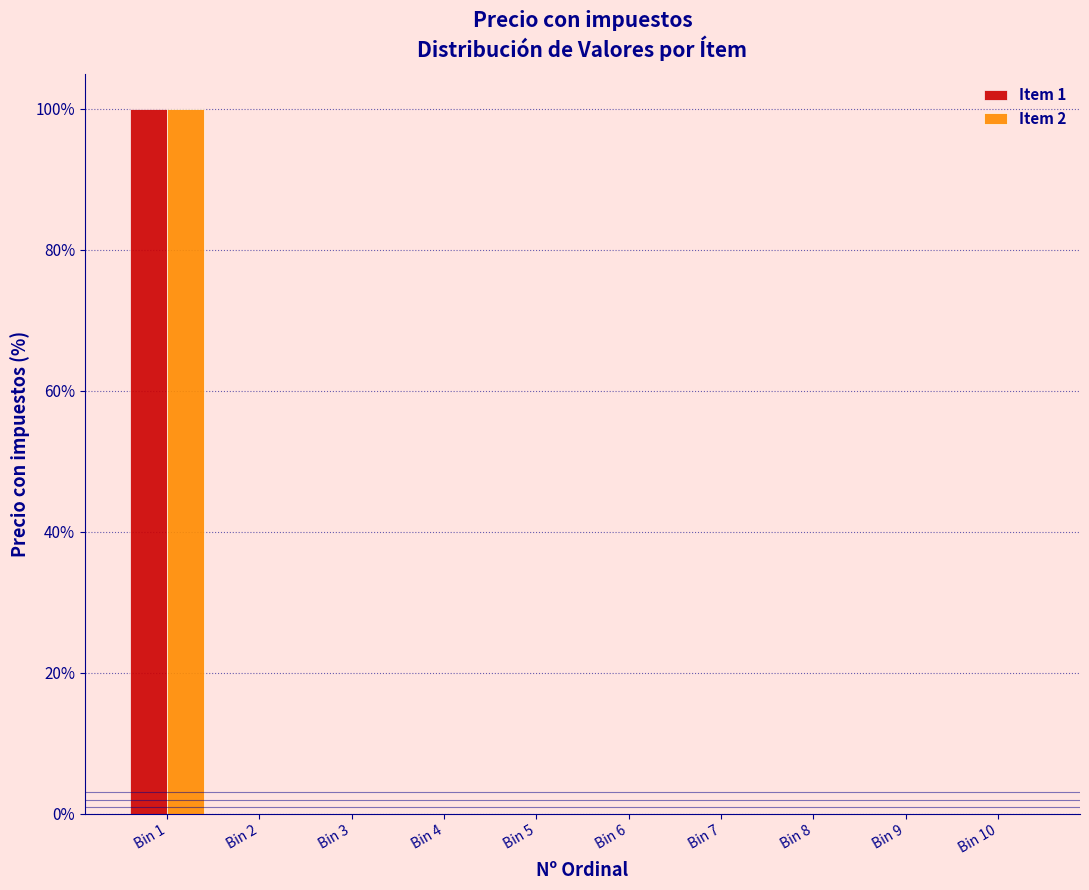

Reading left to right, what are all the values shown in this chart?

Item 1: Bin 1=100	Bin 2=0	Bin 3=0	Bin 4=0	Bin 5=0	Bin 6=0	Bin 7=0	Bin 8=0	Bin 9=0	Bin 10=0
Item 2: Bin 1=100	Bin 2=0	Bin 3=0	Bin 4=0	Bin 5=0	Bin 6=0	Bin 7=0	Bin 8=0	Bin 9=0	Bin 10=0